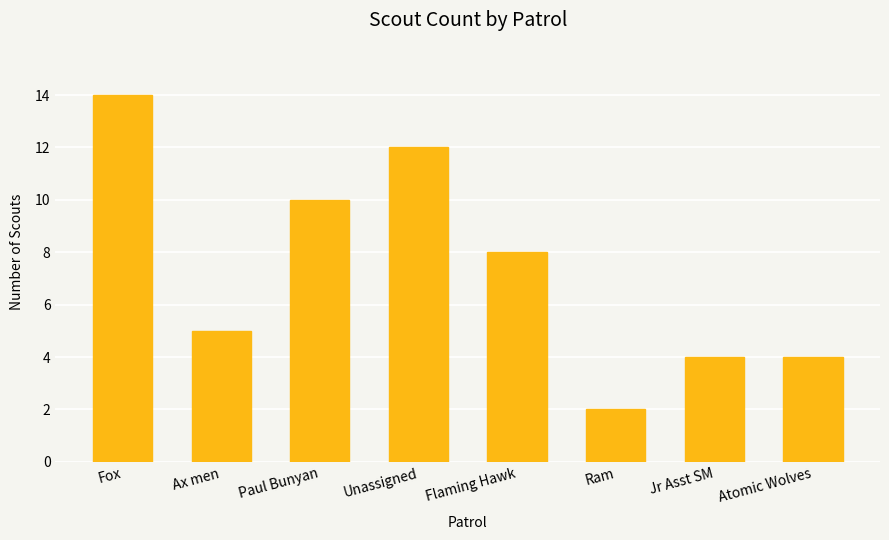

What is the sum of all values?

59